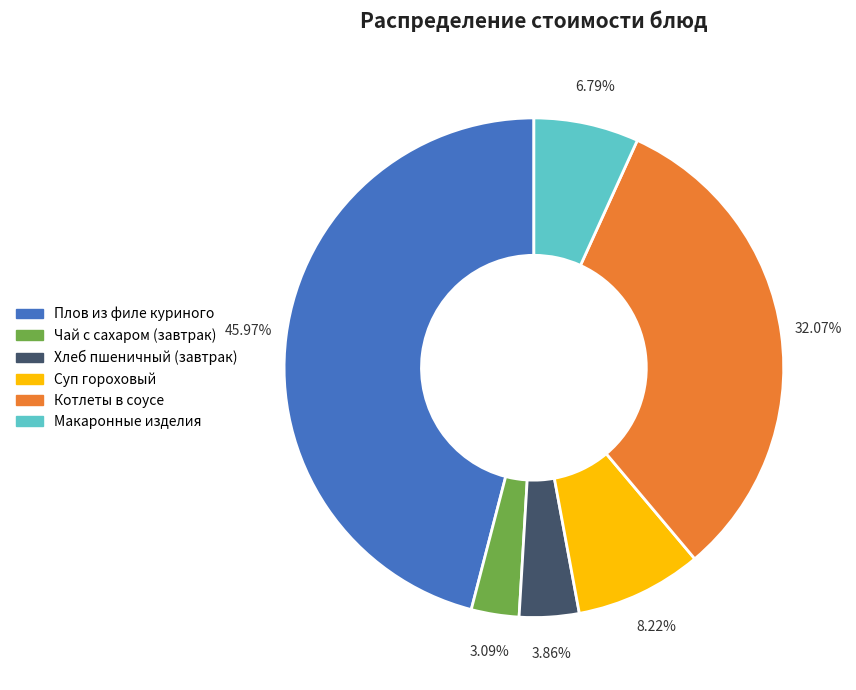

Do Котлеты в соусе and Хлеб пшеничный (завтрак) together represent more than half of the pie?

No